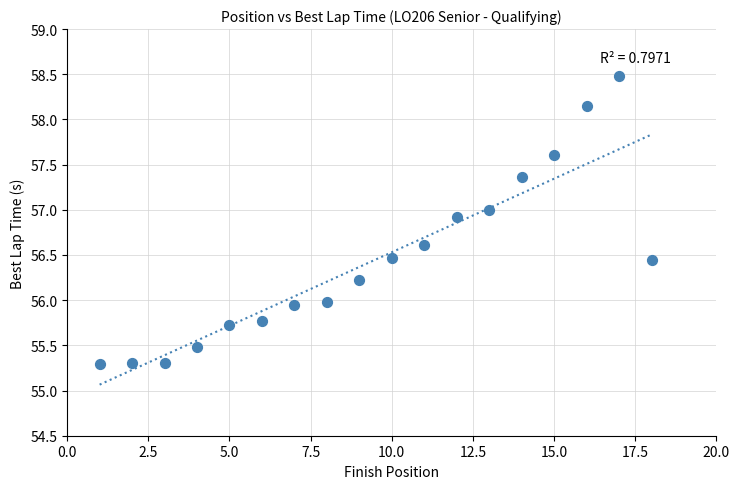

What is the range of X values (max minus min)?

17.0